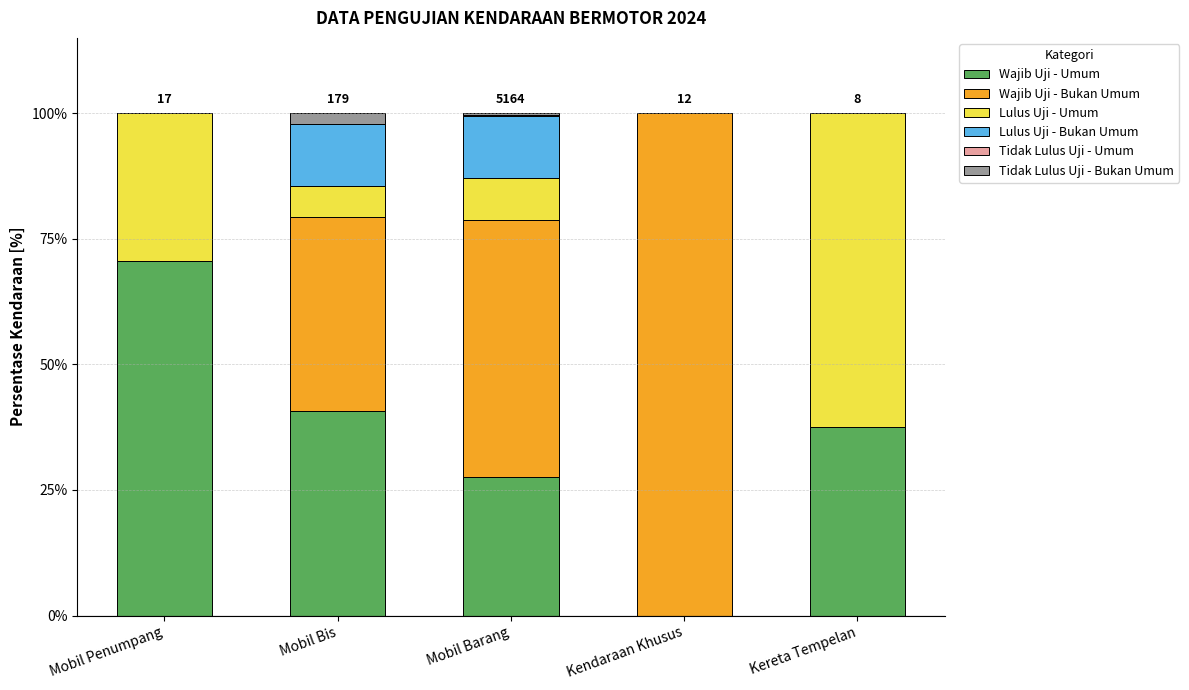

How many data points in Wajib Uji - Umum are above 37?

3